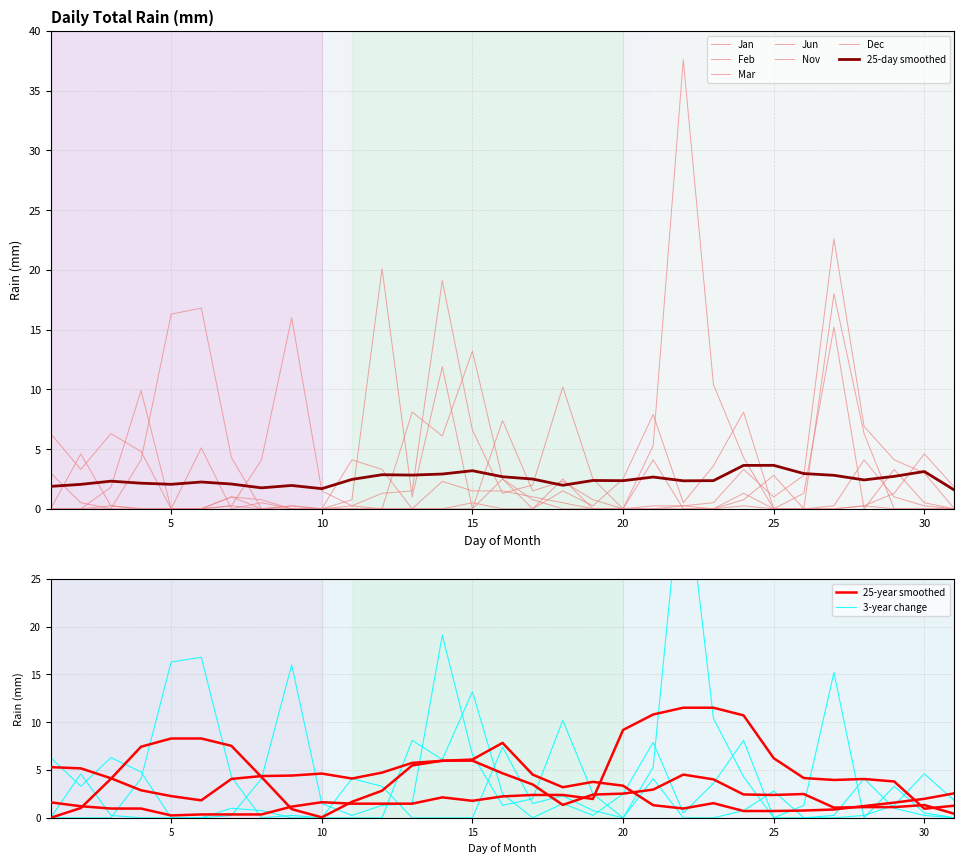

At which label is Mar closest to 9?

18